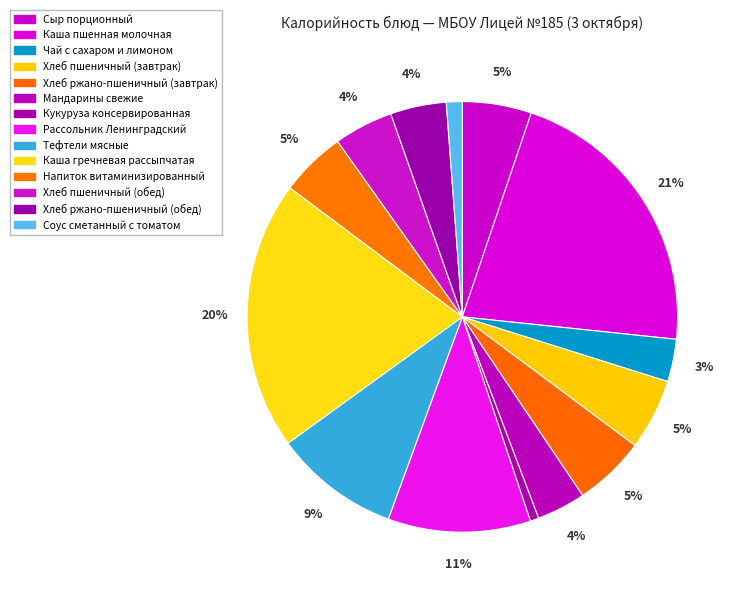

Count the number of slices in the pie.

14